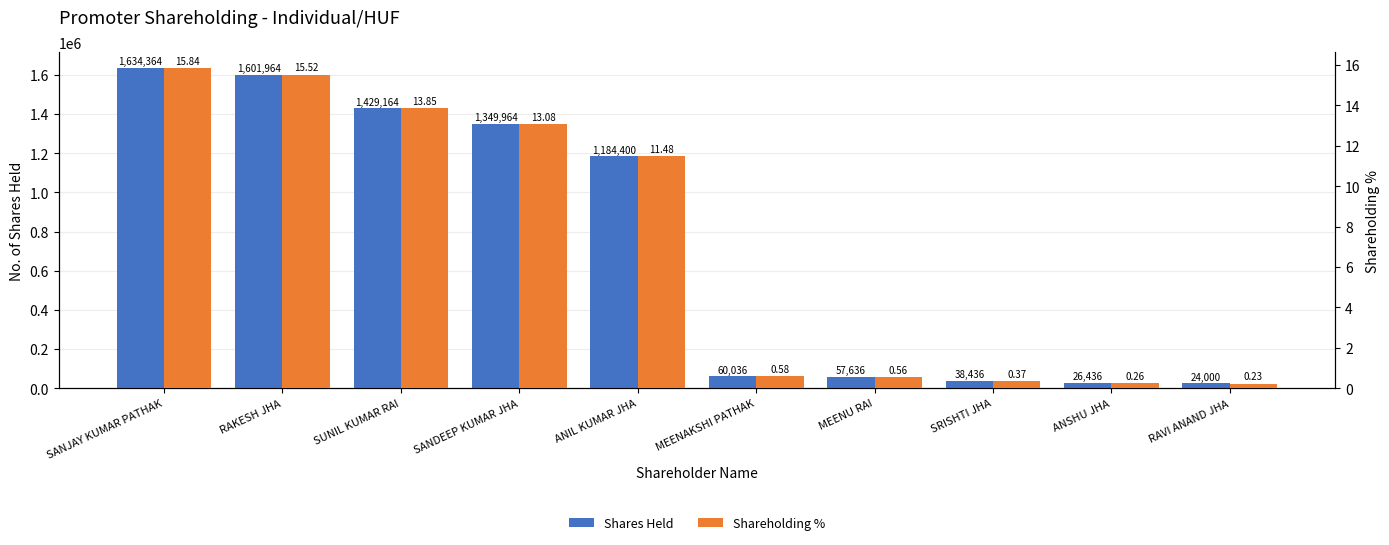

What is the sum of all Shareholding % values?

71.8